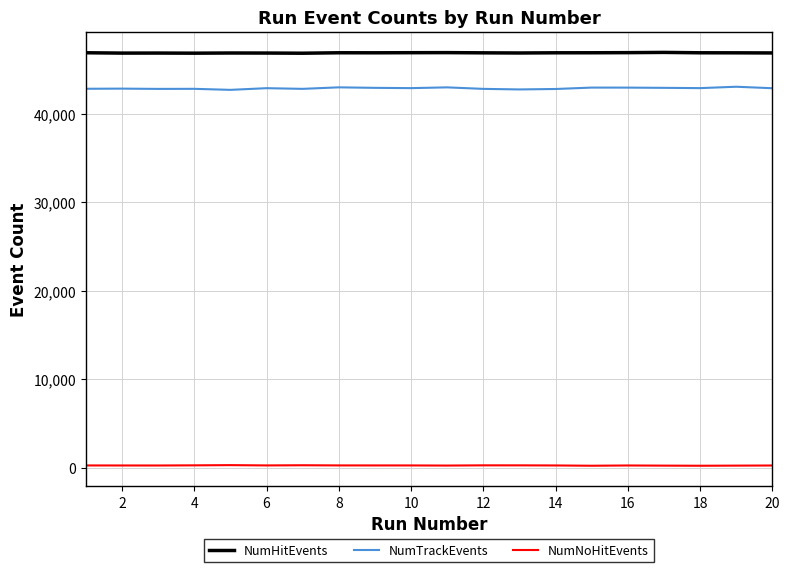

Which series has the largest range (max minus min)?

NumTrackEvents